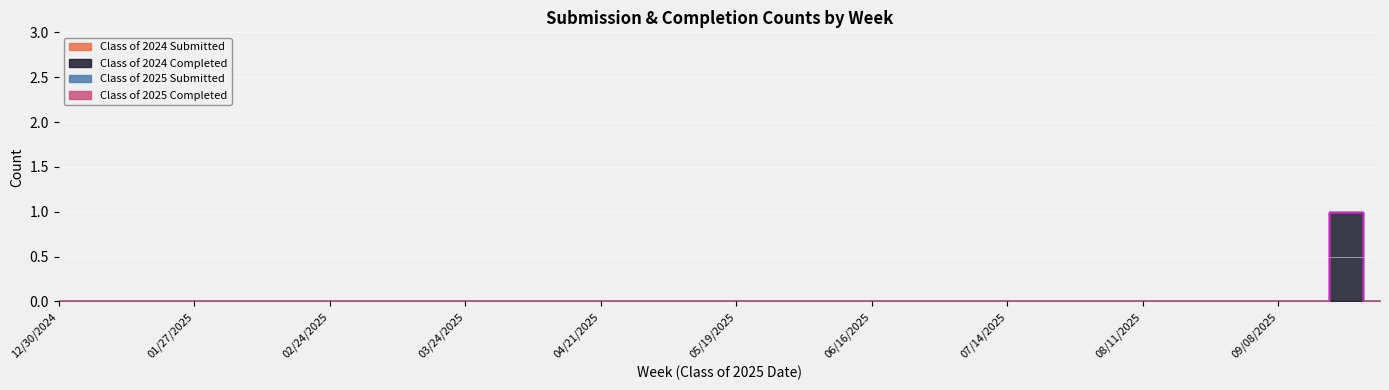

The value of Class of 2024 Submitted at 05/06/2025 is 0. True or false?

True